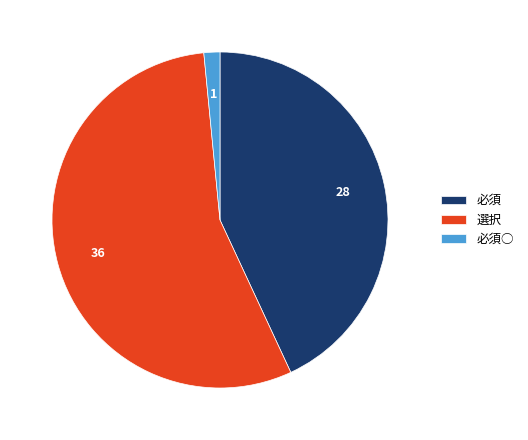

Rank the categories by value from lowest to highest.

必須○, 必須, 選択